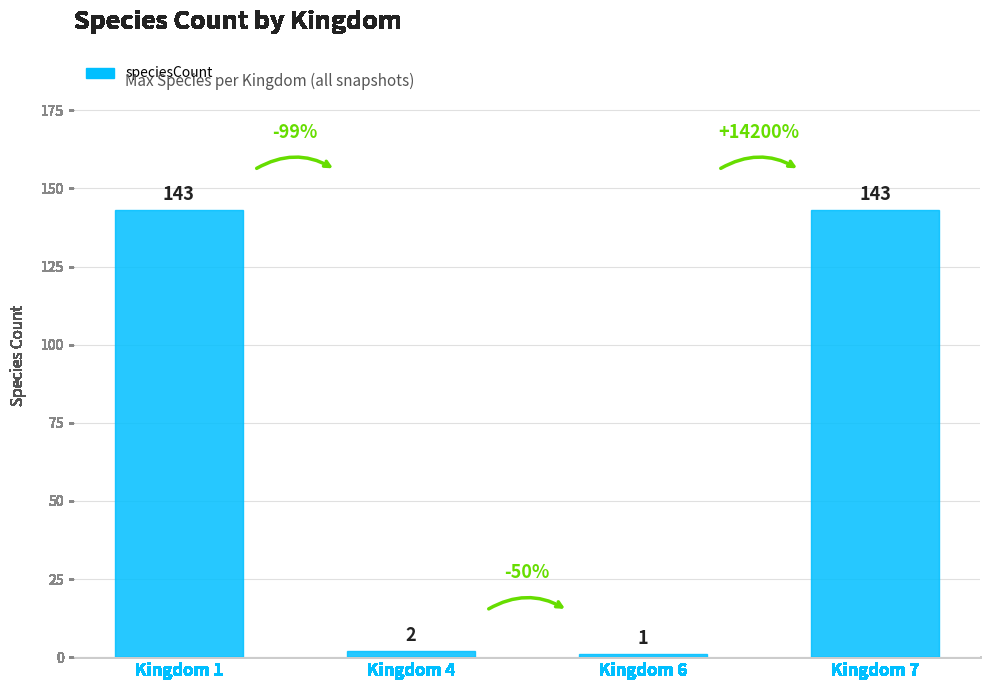

The chart shows a value of 1 at Kingdom 6. True or false?

True